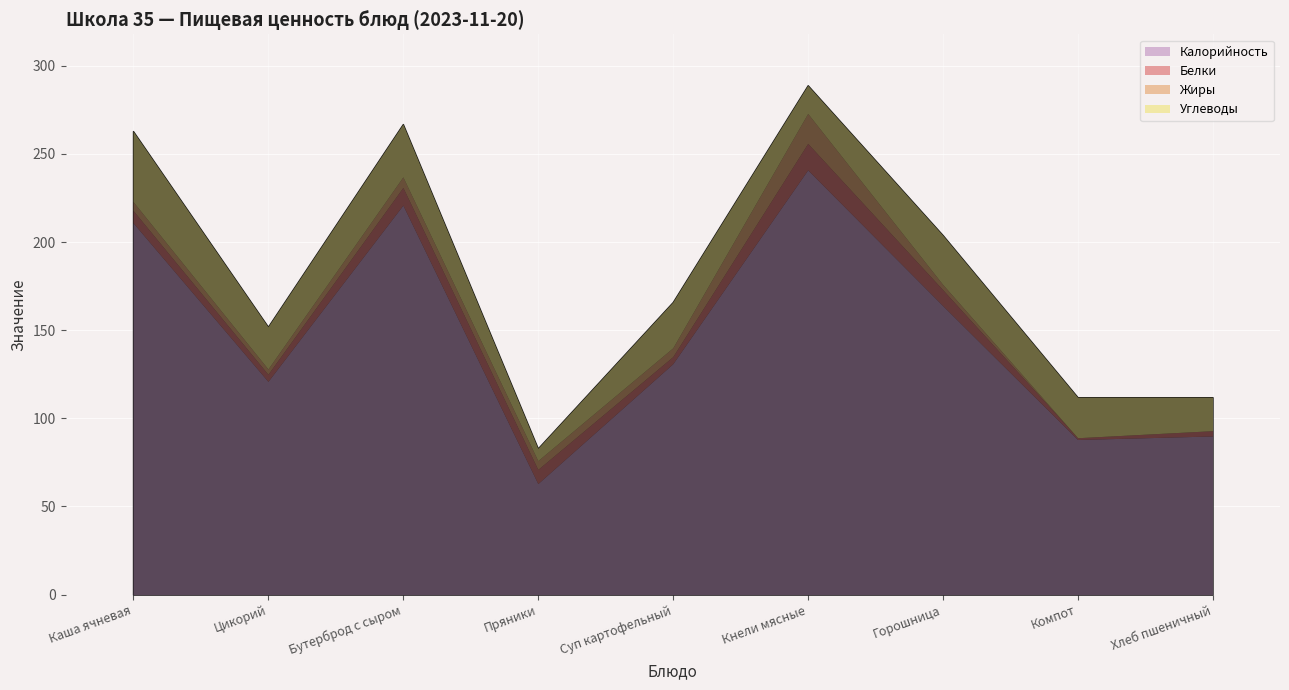

Which series has the largest range (max minus min)?

Калорийность